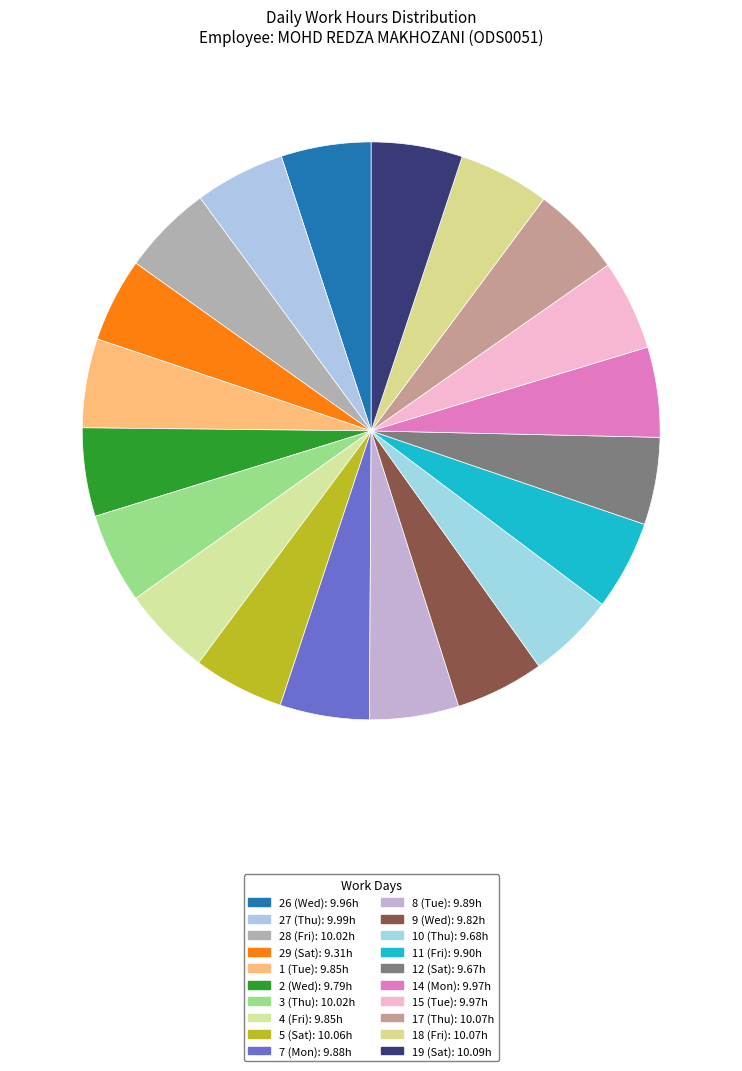

What is the smallest slice in the pie chart?

29 (Sat)